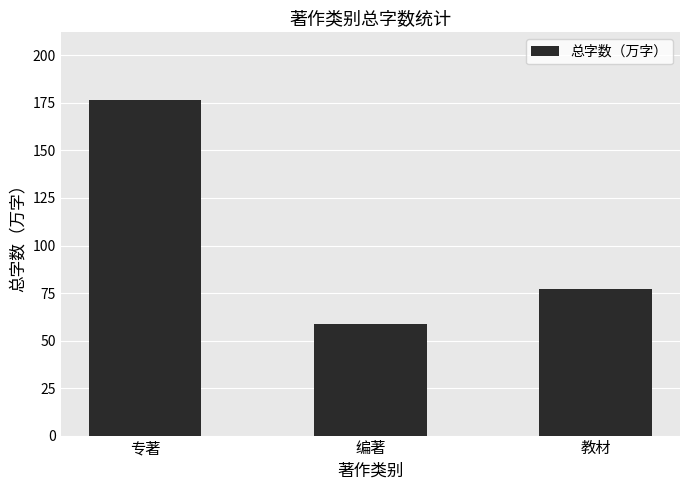

What is the change in value from 专著 to 编著?

-118.2